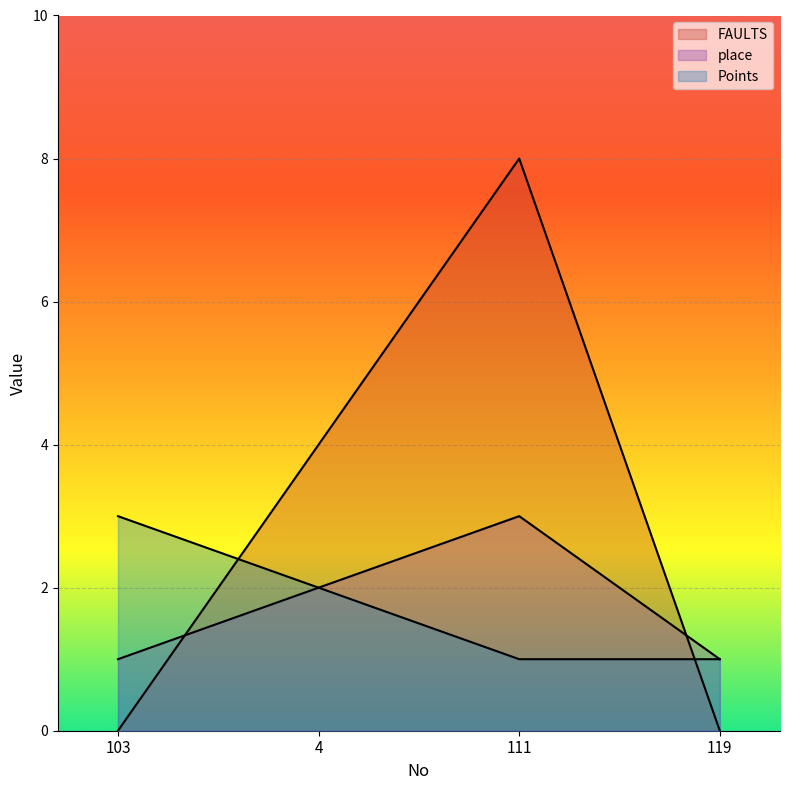

Is the value of Points at 4 greater than the value of FAULTS at 103?

Yes